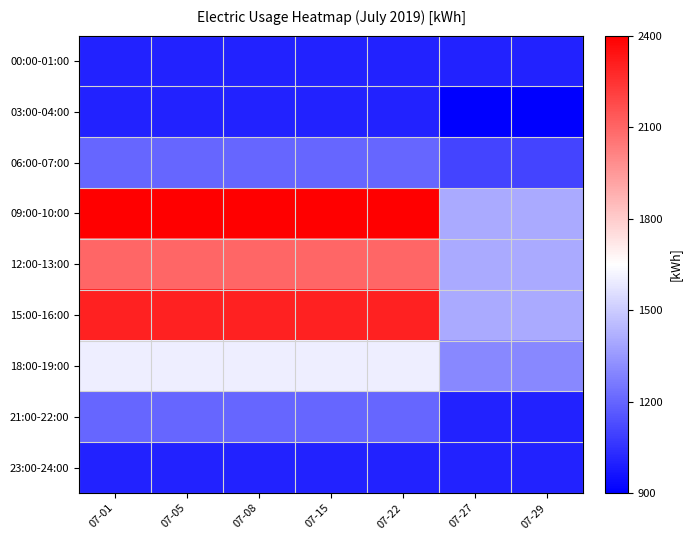

Reading left to right, what are all the values shown in this chart?

00:00-01:00: 07-01=1000	07-05=1000	07-08=1000	07-15=1000	07-22=1000	07-27=1000	07-29=1000
03:00-04:00: 07-01=1000	07-05=1000	07-08=1000	07-15=1000	07-22=1000	07-27=900	07-29=900
06:00-07:00: 07-01=1200	07-05=1200	07-08=1200	07-15=1200	07-22=1200	07-27=1100	07-29=1100
09:00-10:00: 07-01=2400	07-05=2400	07-08=2400	07-15=2400	07-22=2400	07-27=1400	07-29=1400
12:00-13:00: 07-01=2100	07-05=2100	07-08=2100	07-15=2100	07-22=2100	07-27=1400	07-29=1400
15:00-16:00: 07-01=2300	07-05=2300	07-08=2300	07-15=2300	07-22=2300	07-27=1400	07-29=1400
18:00-19:00: 07-01=1600	07-05=1600	07-08=1600	07-15=1600	07-22=1600	07-27=1300	07-29=1300
21:00-22:00: 07-01=1200	07-05=1200	07-08=1200	07-15=1200	07-22=1200	07-27=1000	07-29=1000
23:00-24:00: 07-01=1000	07-05=1000	07-08=1000	07-15=1000	07-22=1000	07-27=1000	07-29=1000